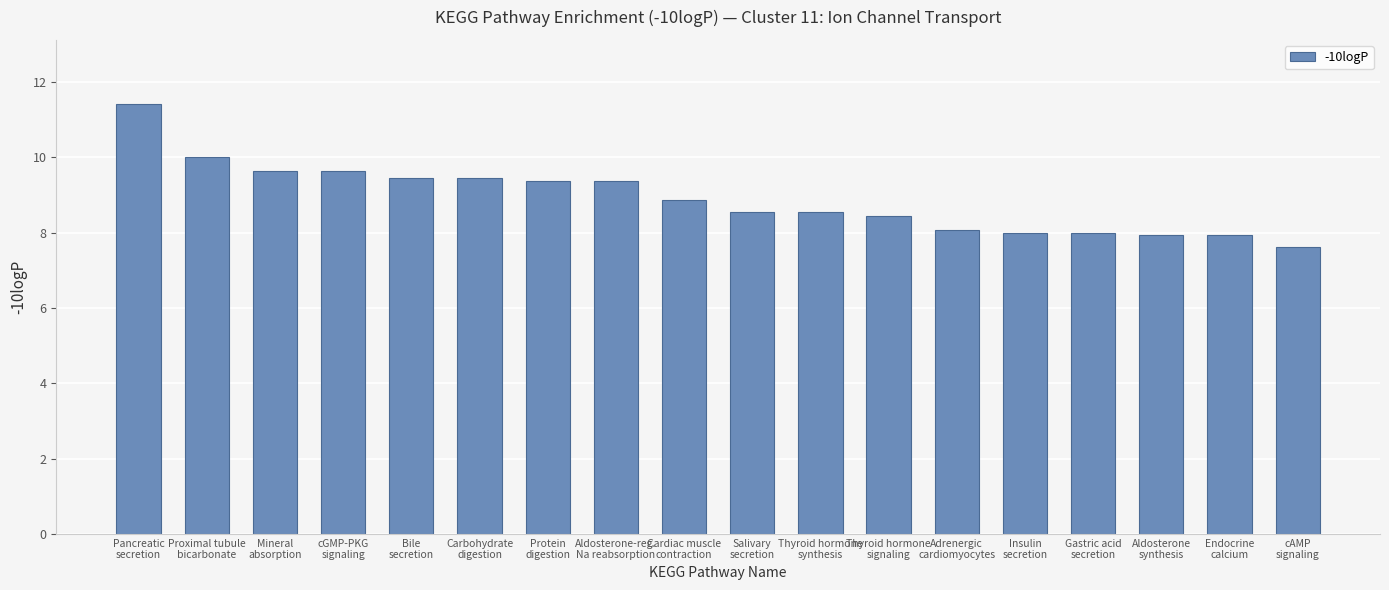

What is the value of the 4th bar from the left?

9.6